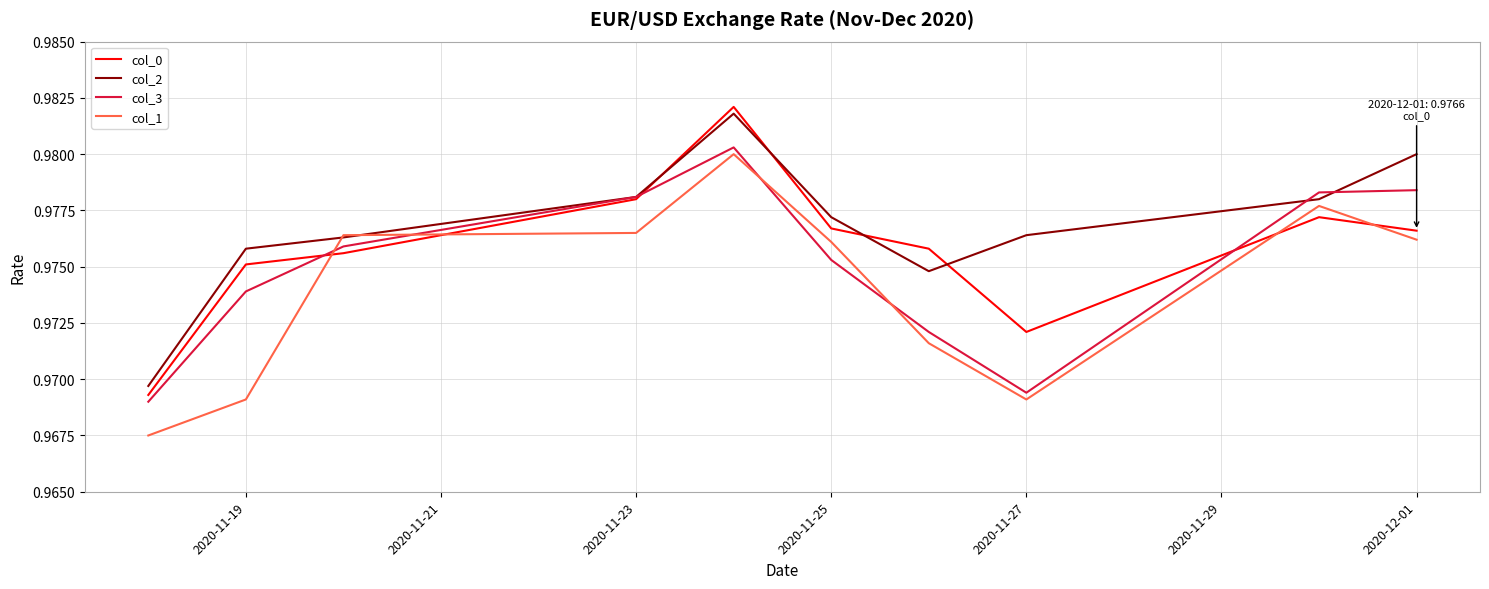

List the series in order of their overall mean, lowest first.

col_1, col_3, col_0, col_2